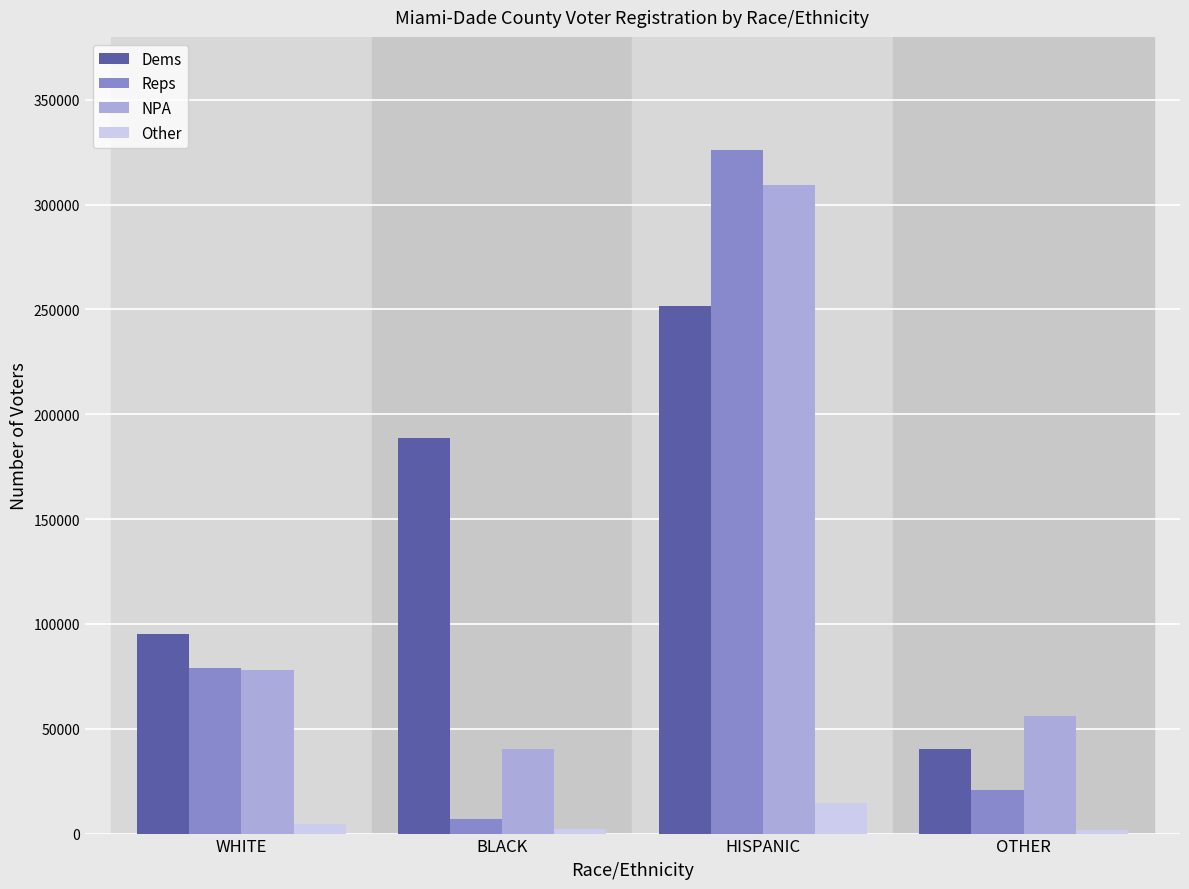

How many values in the Dems series are below 188700?

2